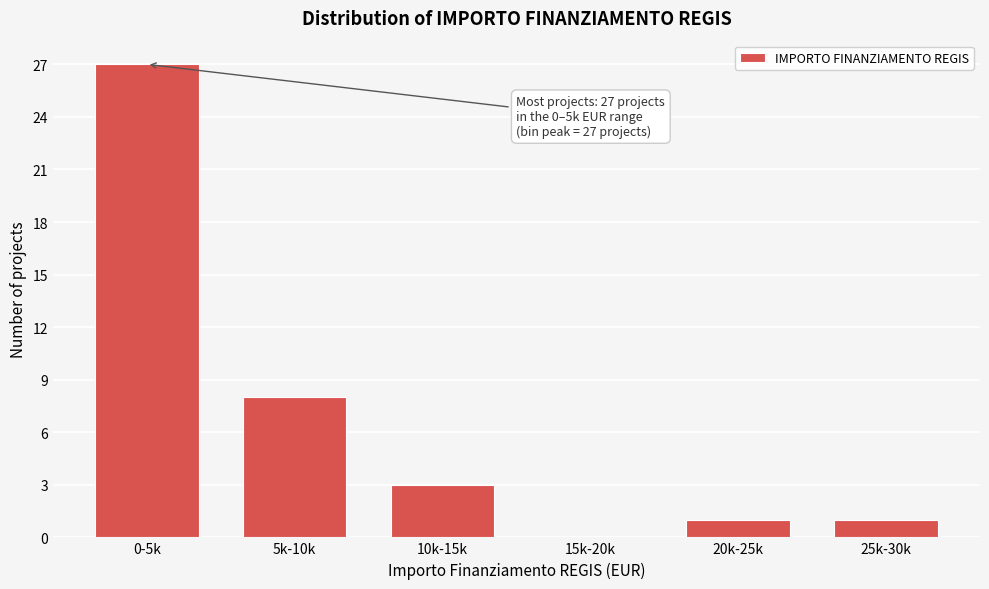

Reading left to right, list all the values displayed in this chart.

0-5k=27	5k-10k=8	10k-15k=3	15k-20k=0	20k-25k=1	25k-30k=1